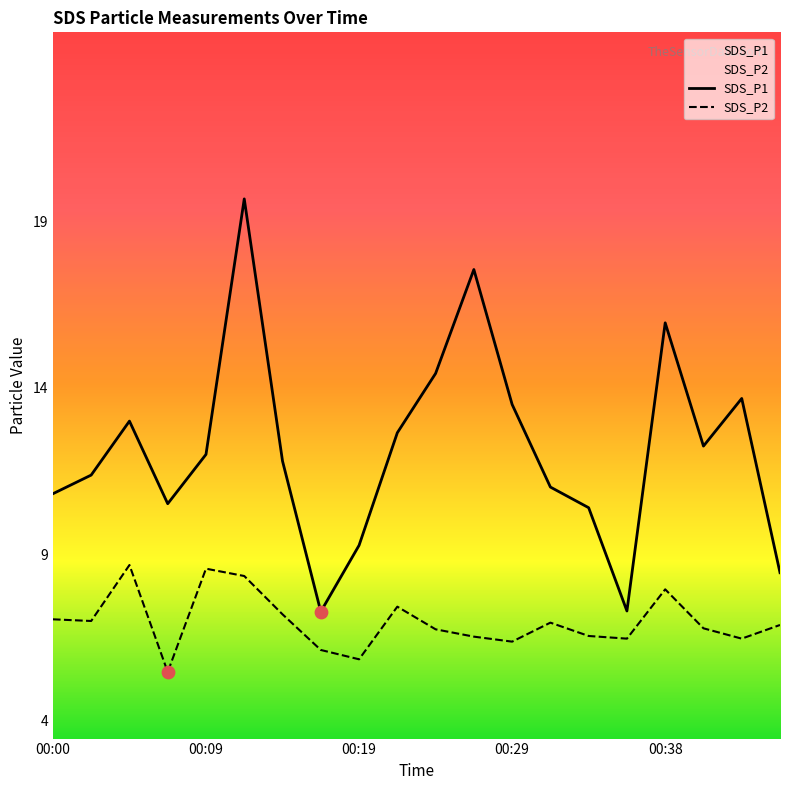

Which series reaches the minimum Y coordinate?

SDS_P2